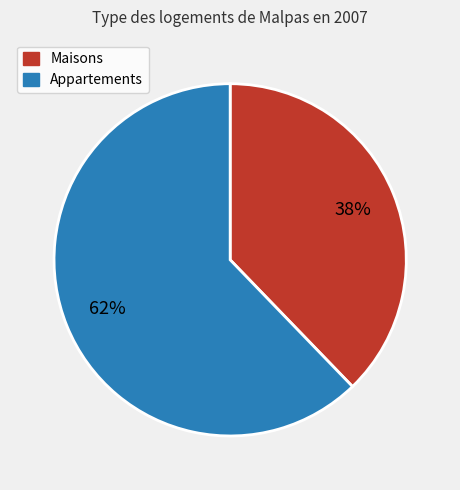

To the nearest percent, what is the average slice percentage?

50%